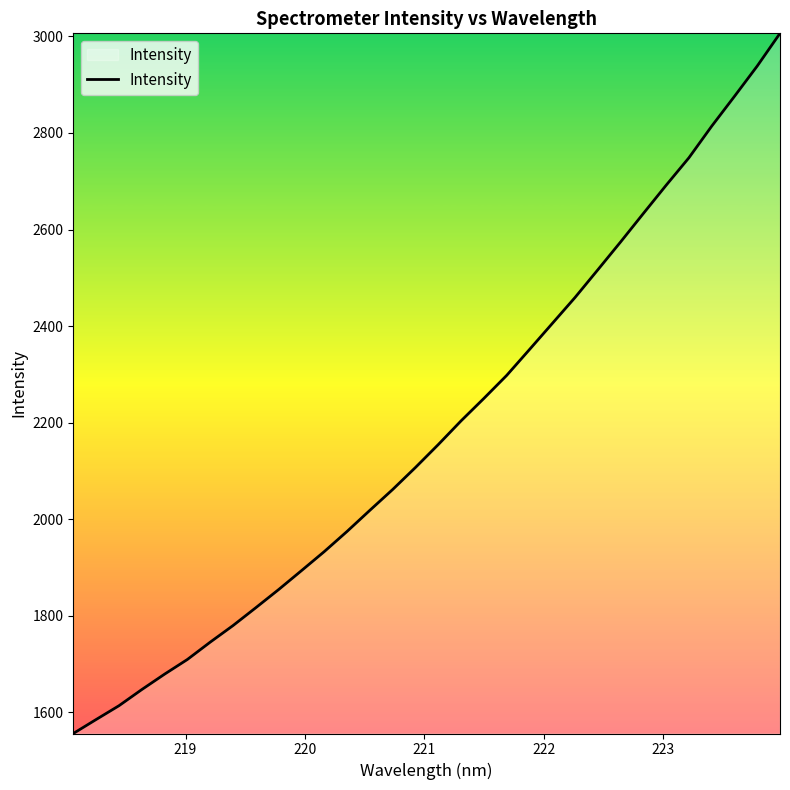

Reading left to right, transcribe all the data shown in this chart.

1555.5	1584.4	1613.0	1646.4	1678.5	1708.9	1744.8	1779.2	1816.2	1853.8	1892.9	1932.5	1974.3	2018.0	2061.2	2106.8	2154.2	2203.4	2249.9	2297.5	2351.1	2405.1	2459.1	2516.4	2574.2	2633.2	2691.7	2748.6	2814.1	2875.9	2938.8	3006.6